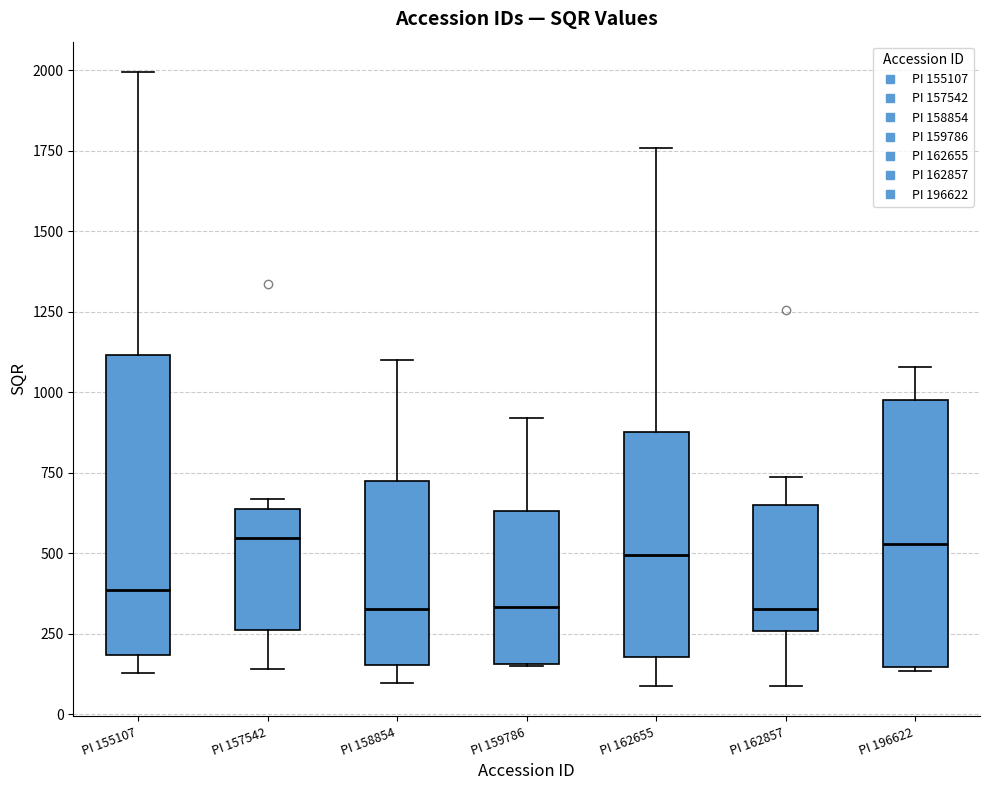

Comparing the boxes themselves (not the whiskers), which one is the tallest?

PI 155107